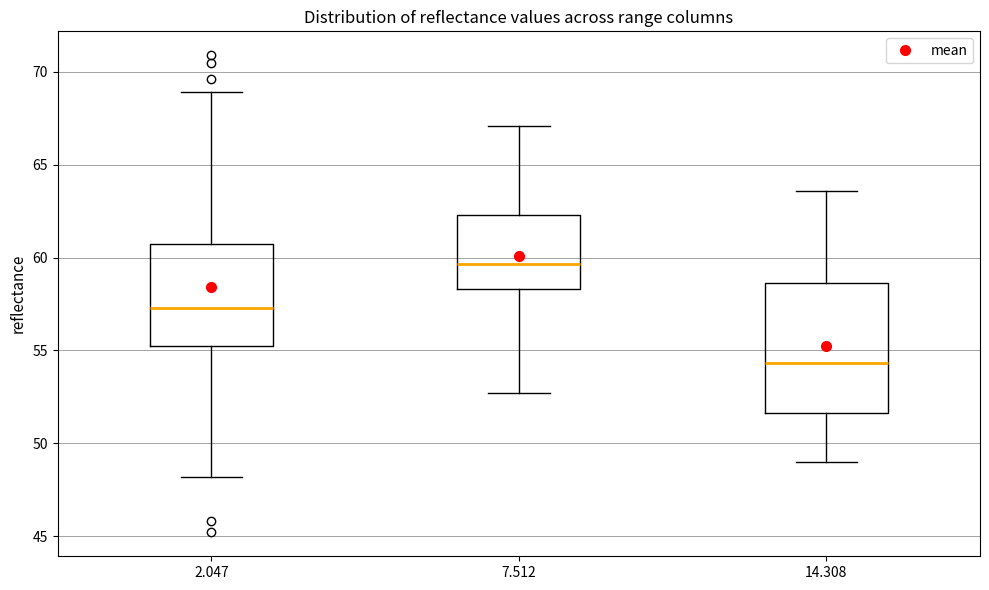

Comparing the boxes themselves (not the whiskers), which one is the tallest?

14.308